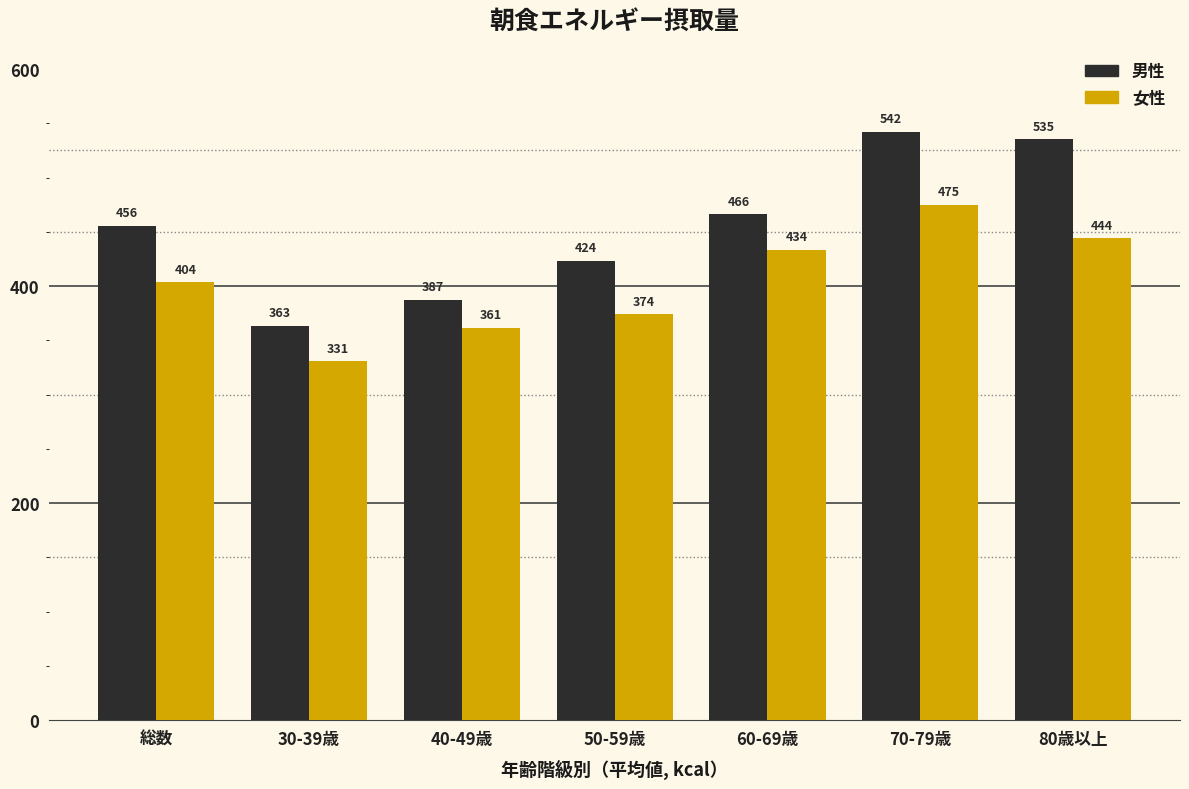

The value of 女性 at 80歳以上 is 444.1. True or false?

True